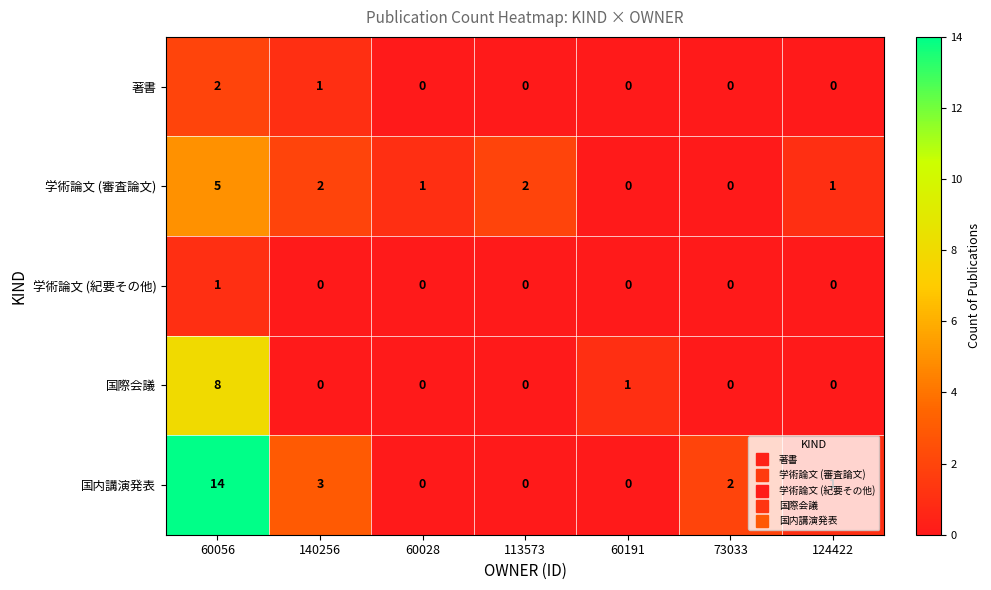

What is the total value across all series at 113573?

2